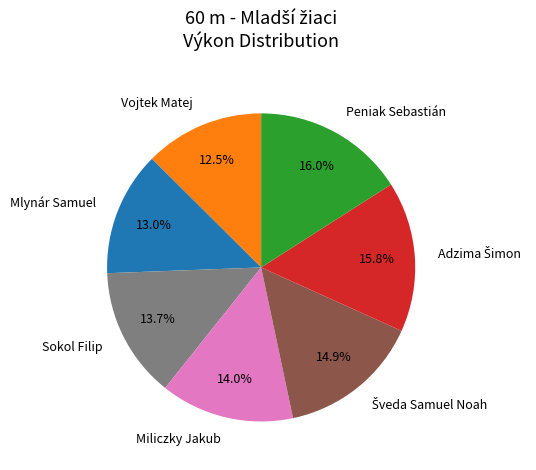

Between Vojtek Matej and Sokol Filip, which is larger?

Sokol Filip